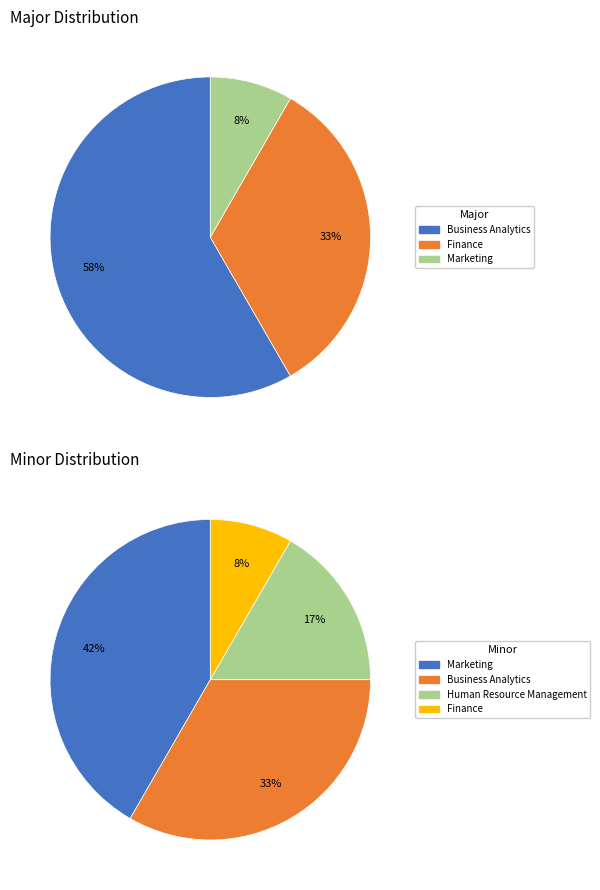

Combined, what portion of the pie is Marketing and Finance?

41.7%